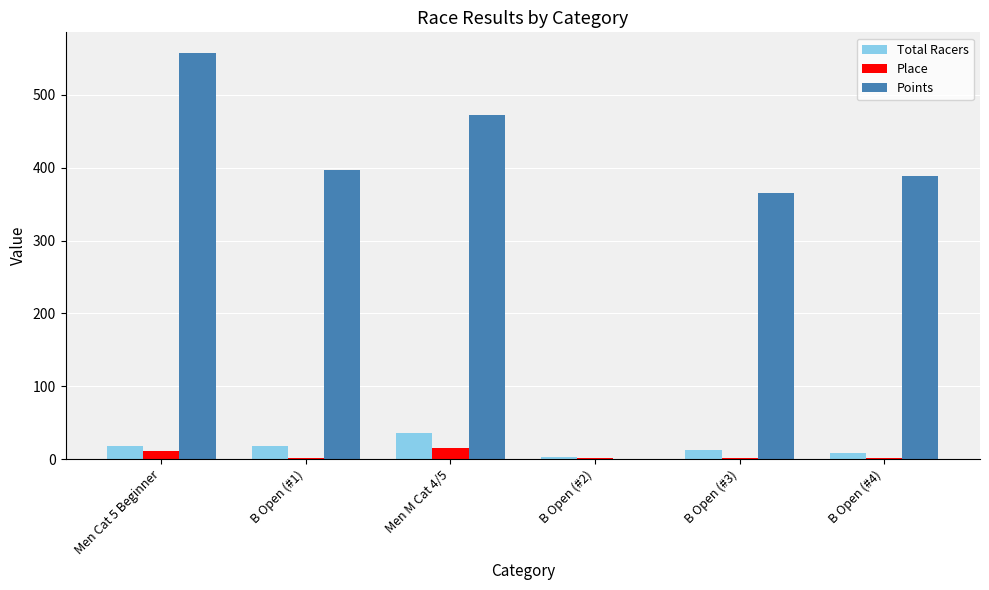

What is the sum of all Place values?

34.0